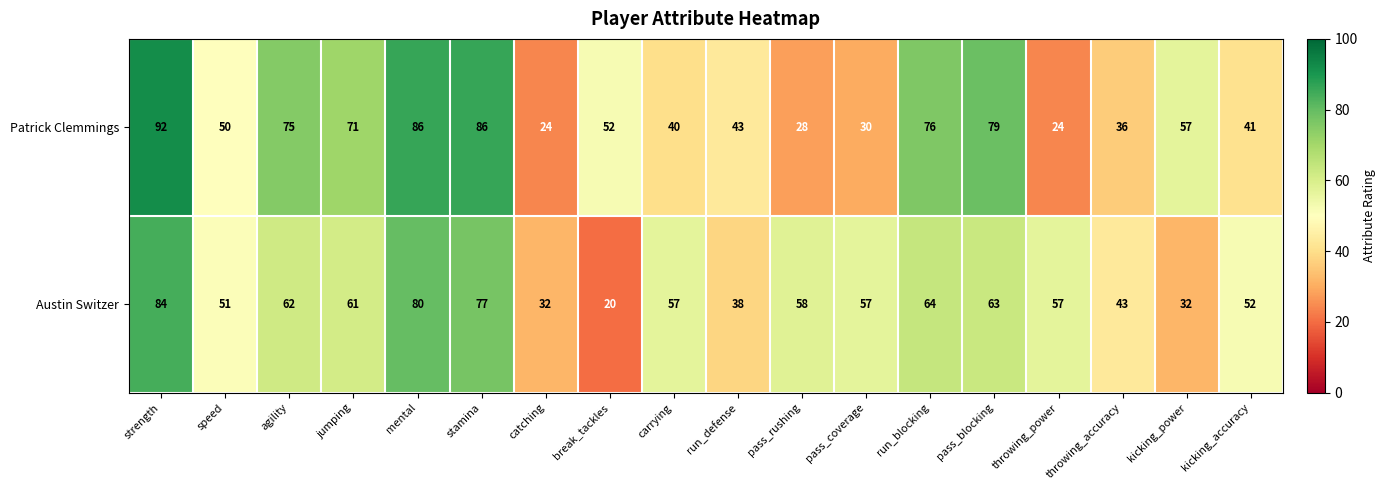

What is the total value across all series at run_defense?

81